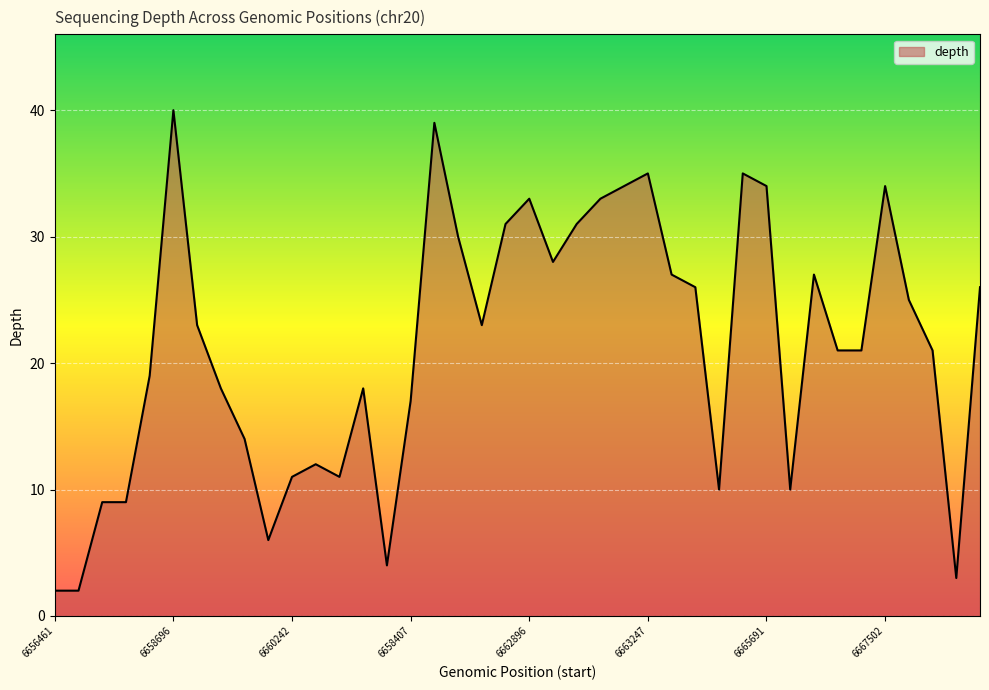

What is the greatest value displayed?

40